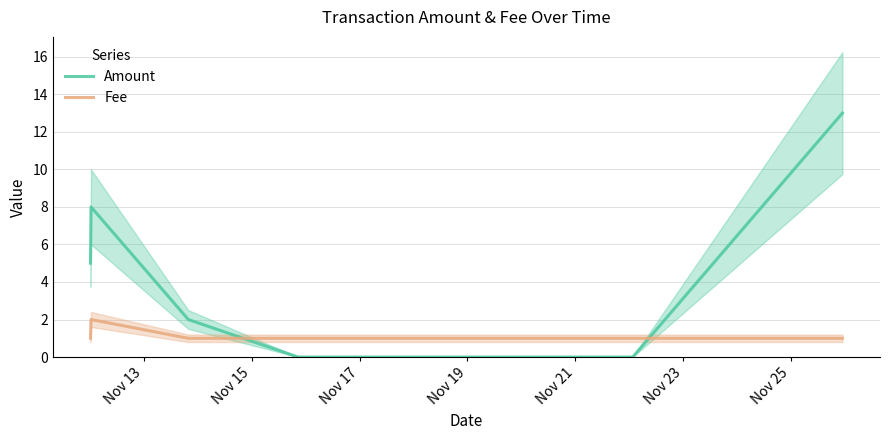

How many positive values does the Amount series have?

4